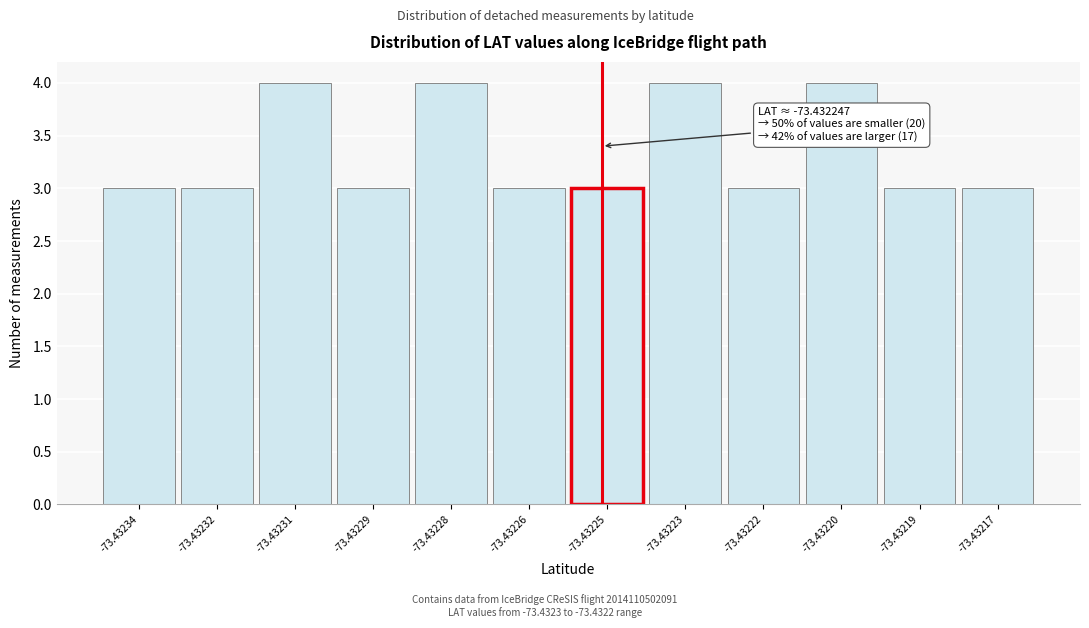

Reading left to right, list all the values displayed in this chart.

3	3	4	3	4	3	3	4	3	4	3	3